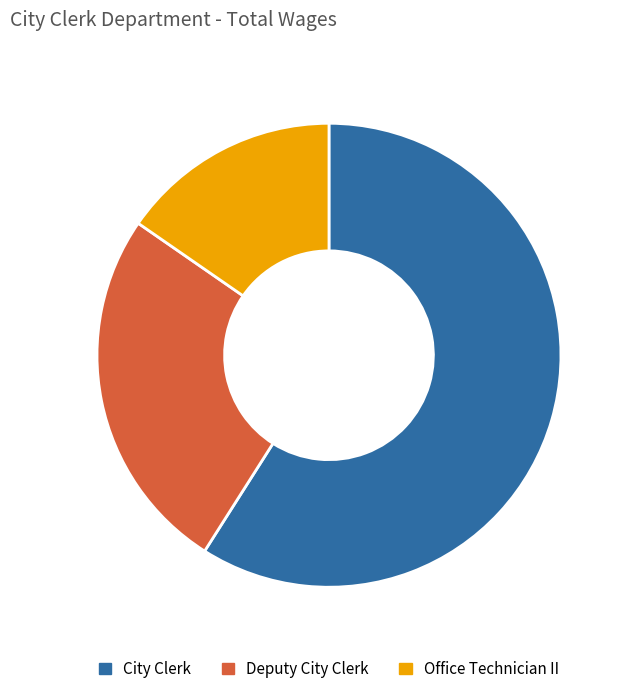

Between Deputy City Clerk and Office Technician II, which is larger?

Deputy City Clerk